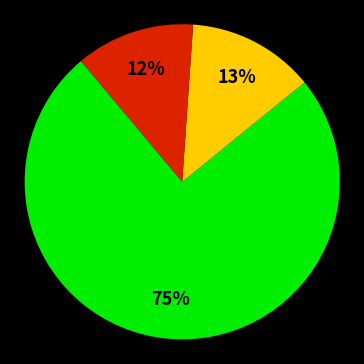

Is there a majority slice in this chart?

Yes